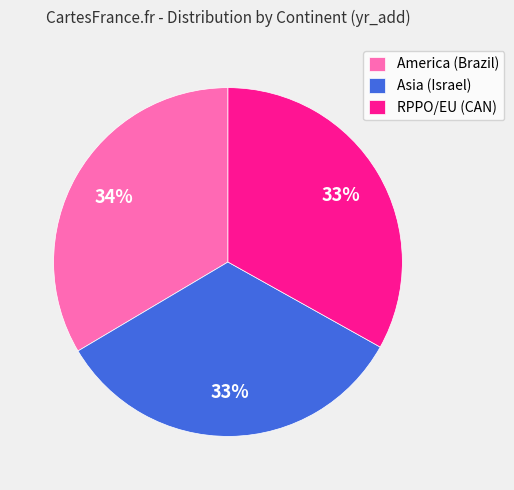

True or false: RPPO/EU (CAN) accounts for 33% of the total.

True